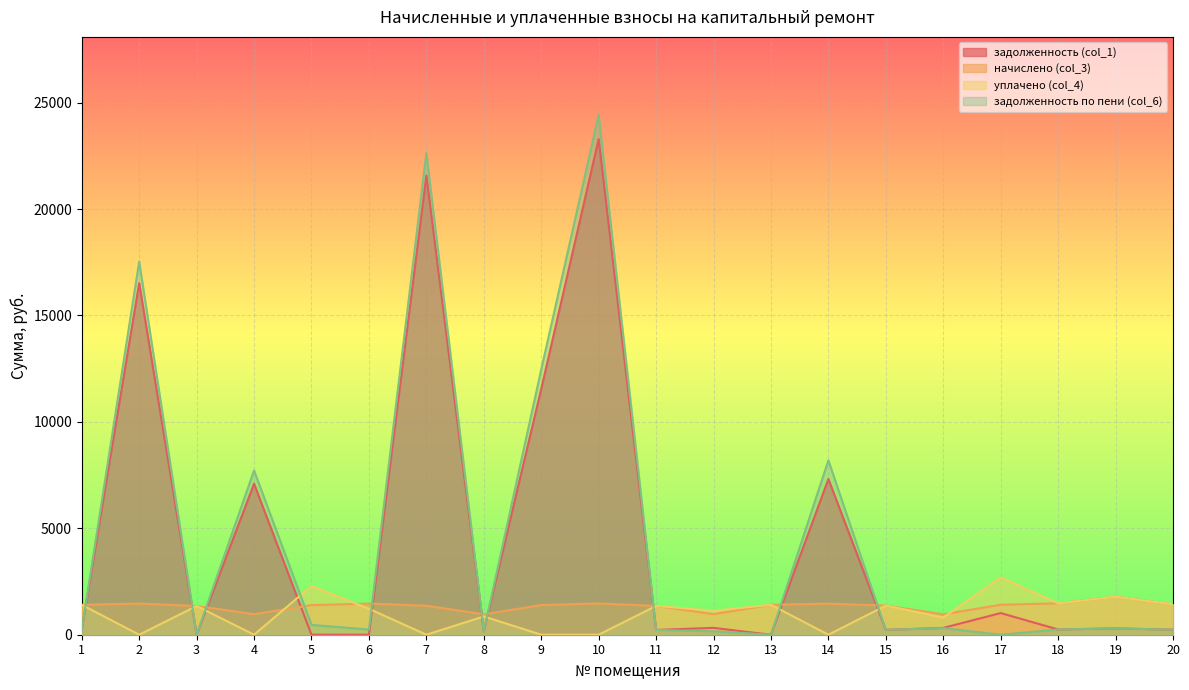

What is the spread (max minus min) of values at 14?

8190.2